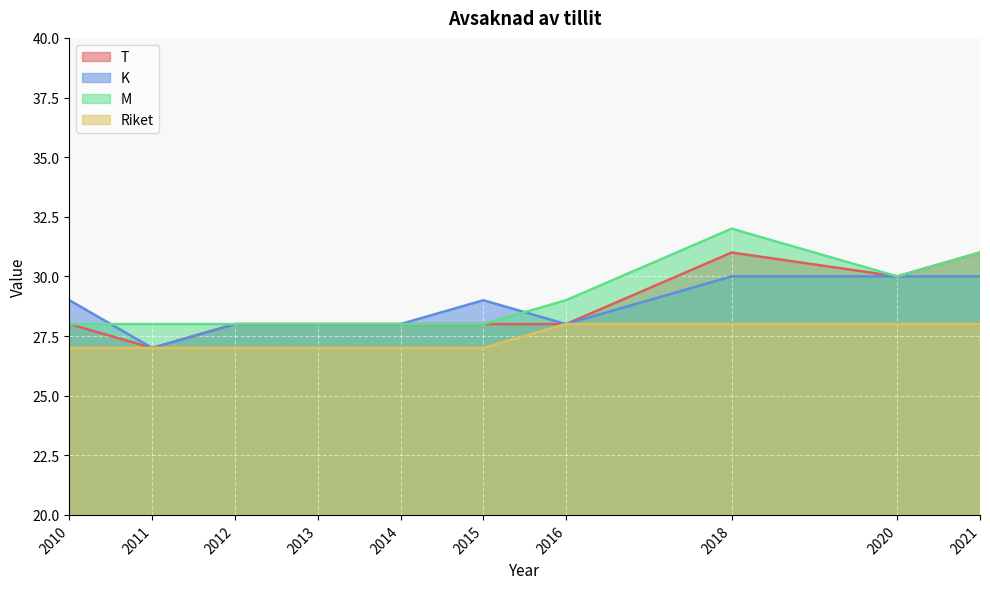

What value does the T series have at 2013?

28